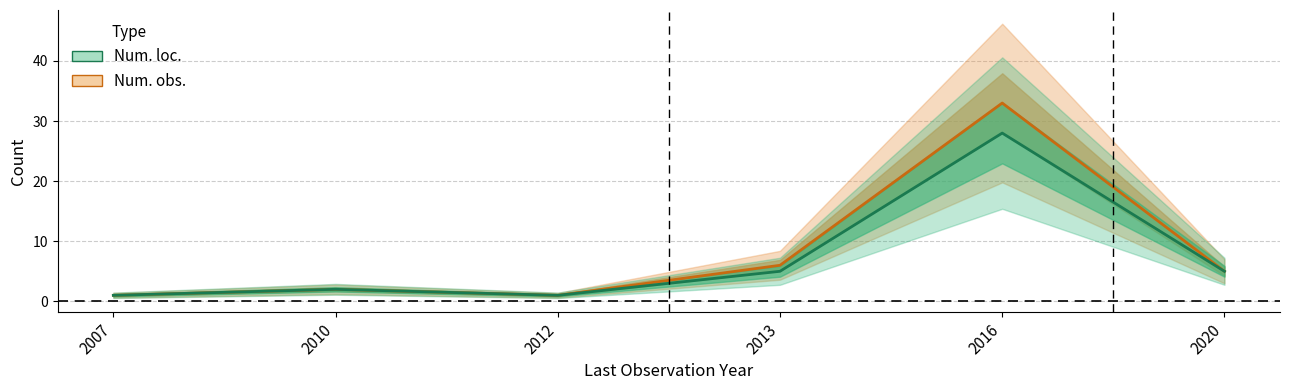

What is the difference between the Num. loc. values at 2016 and 2012?

27